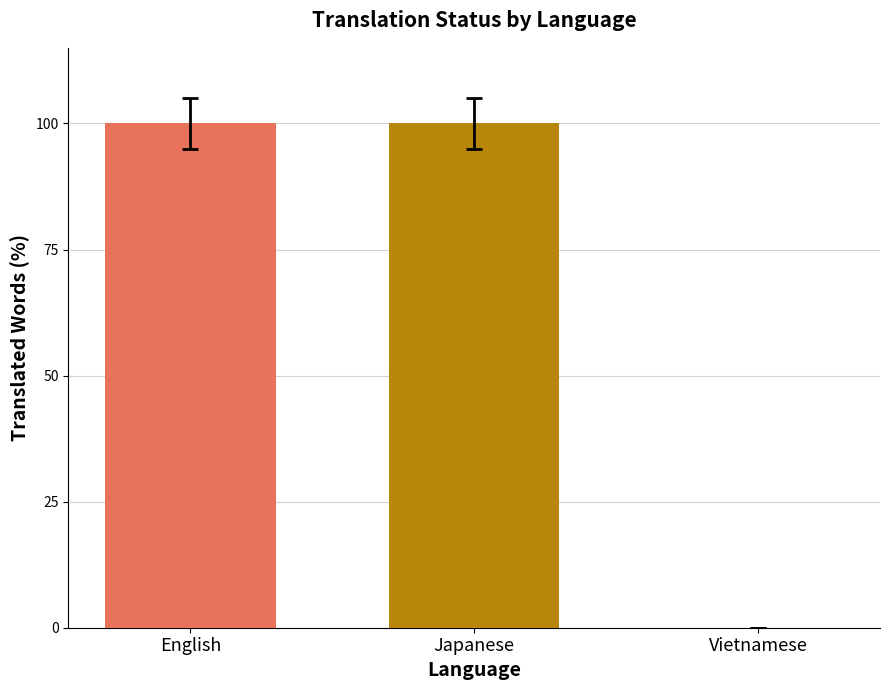

What is the change in value from English to Vietnamese?

-100